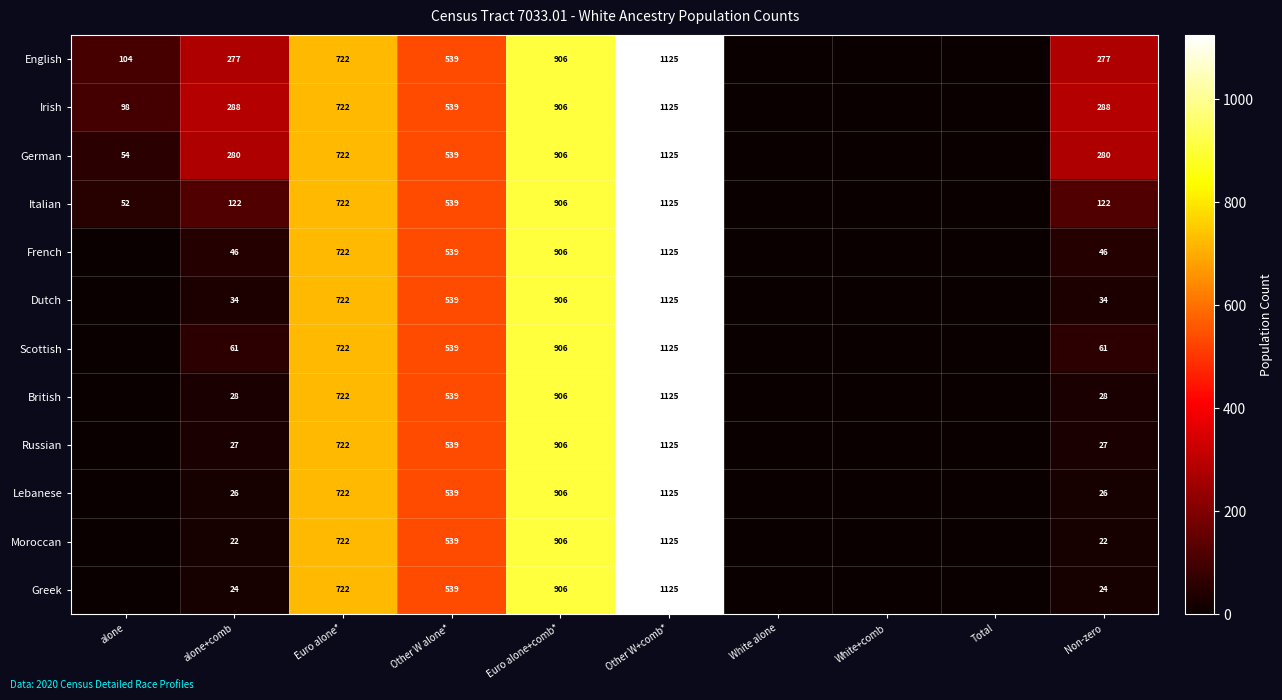

Between Non-zero and Total, which is larger?

Non-zero